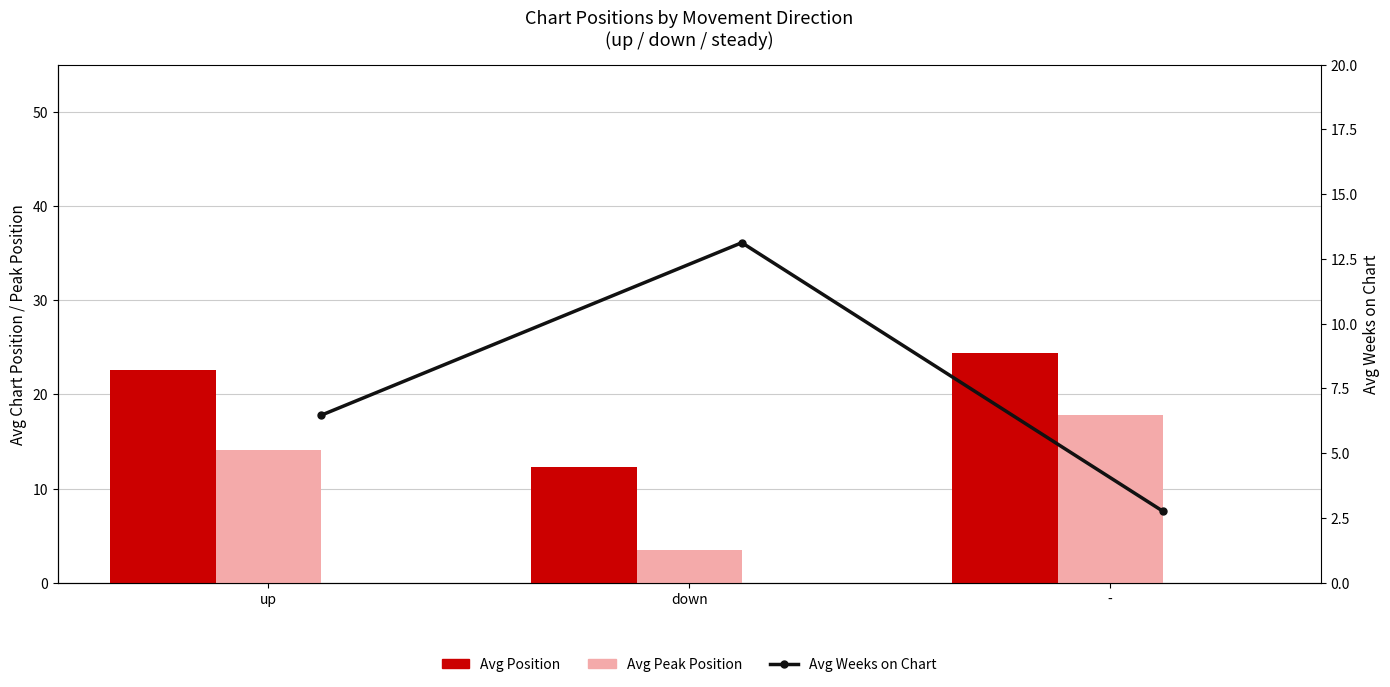

Count the number of categories in the chart.

3